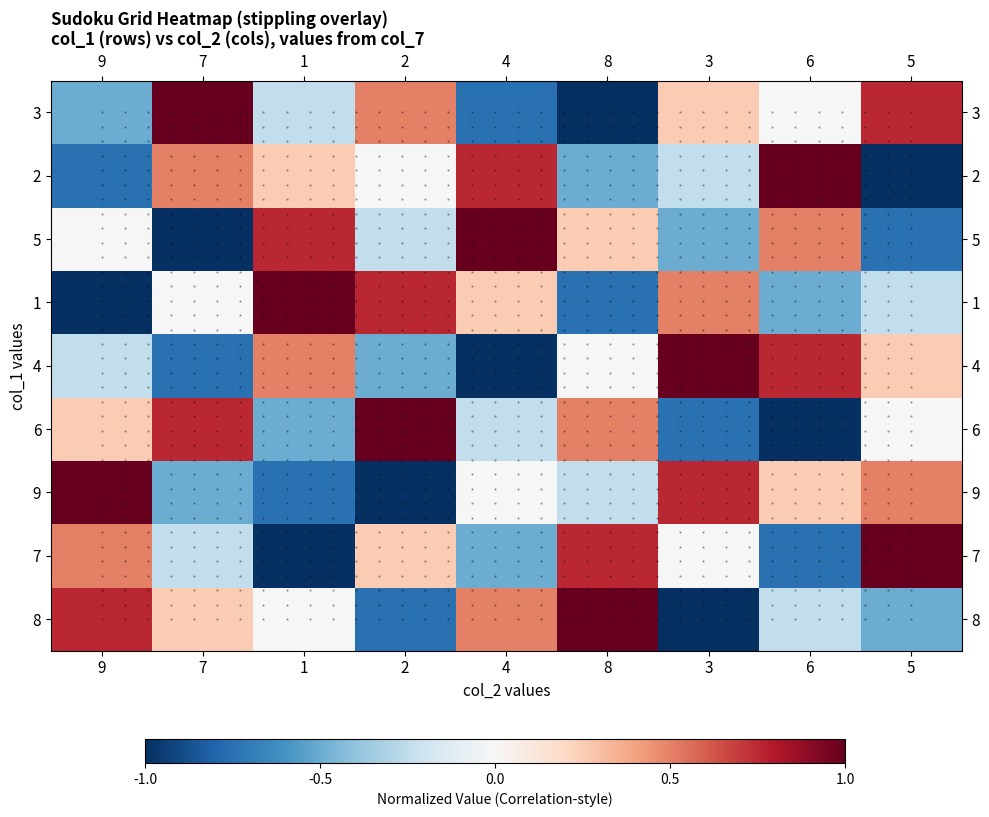

Count the 8 values in the range 0 to 1.

5